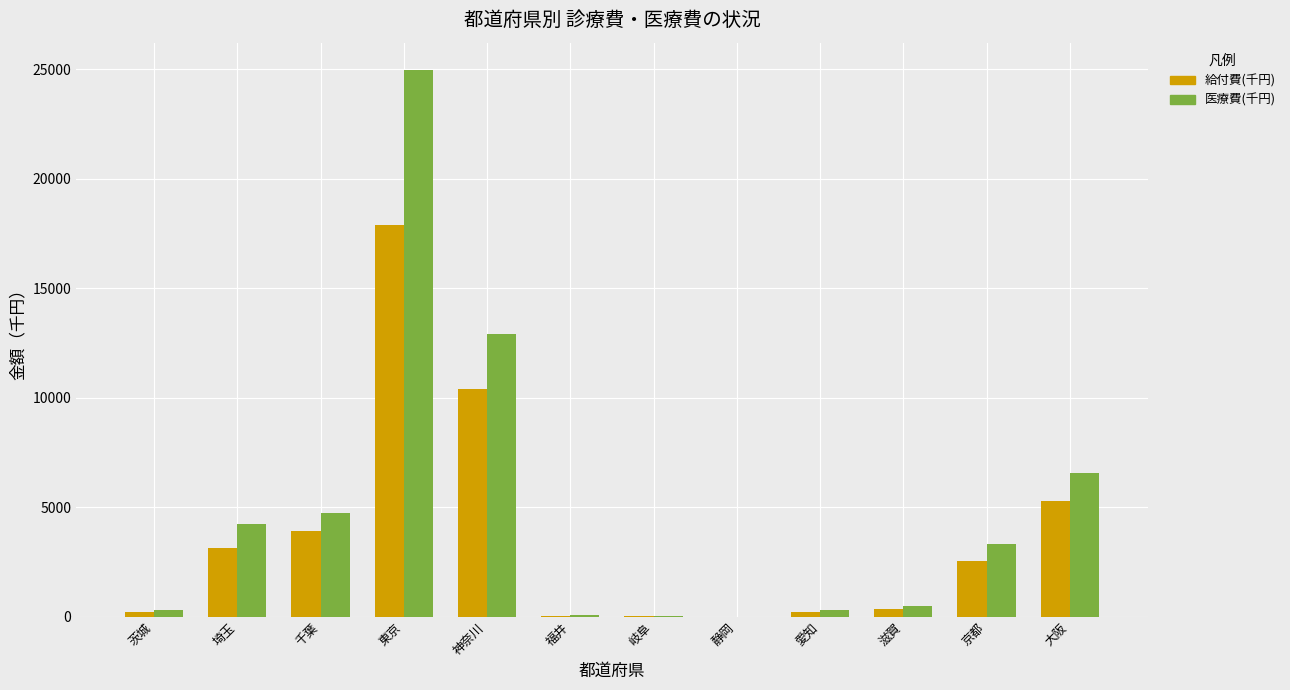

Which category has the highest value across all series?

東京